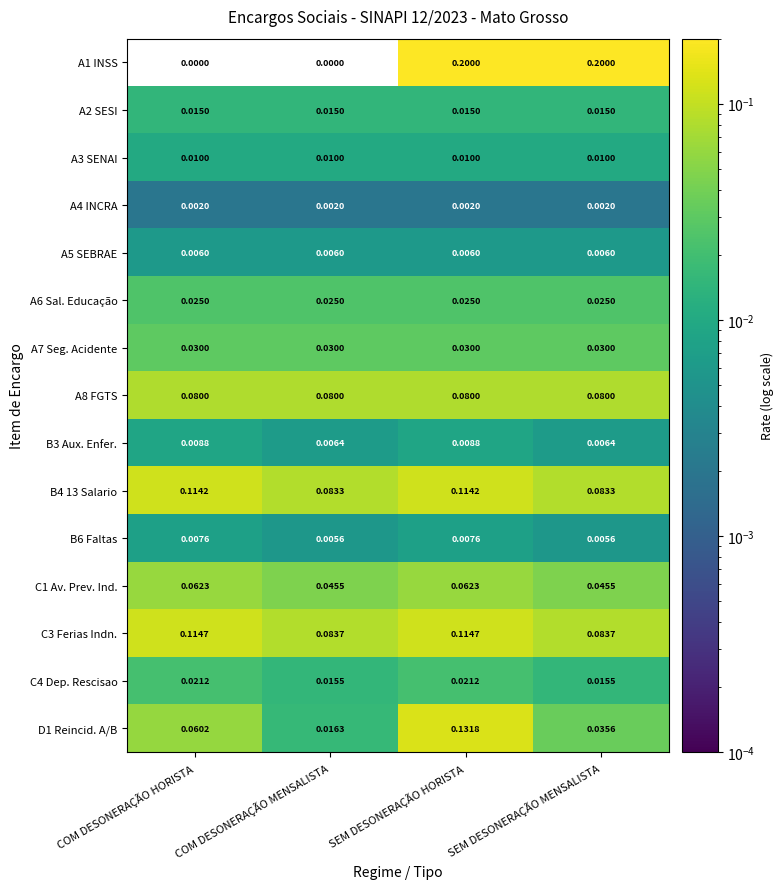

At which category is the sum across all series the highest?

SEM DESONERAÇÃO HORISTA